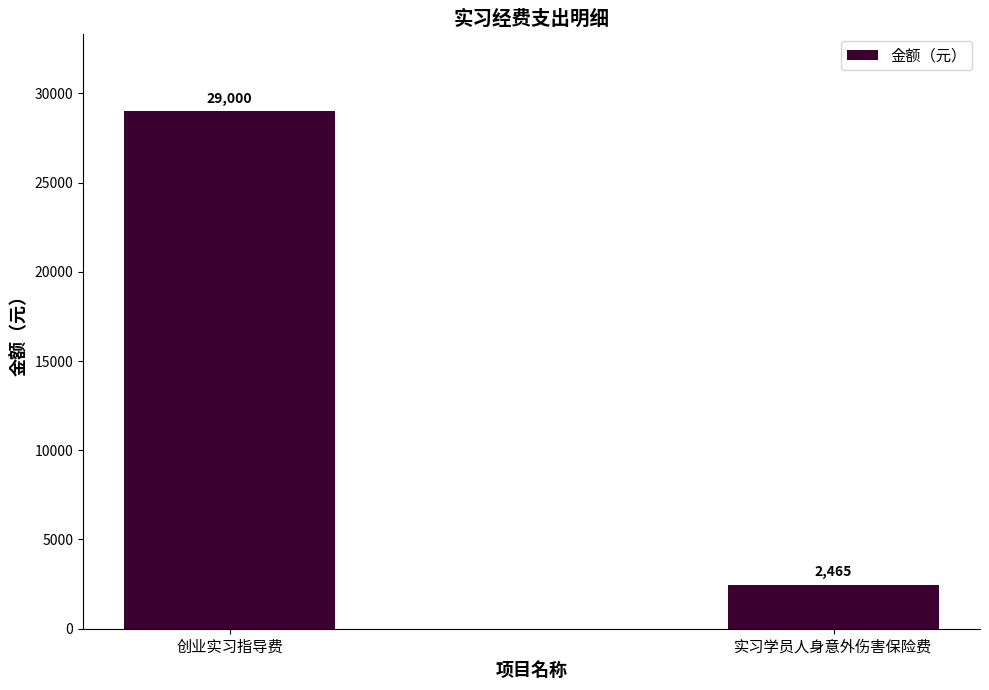

Count the values in the range 2465 to 29000.

2